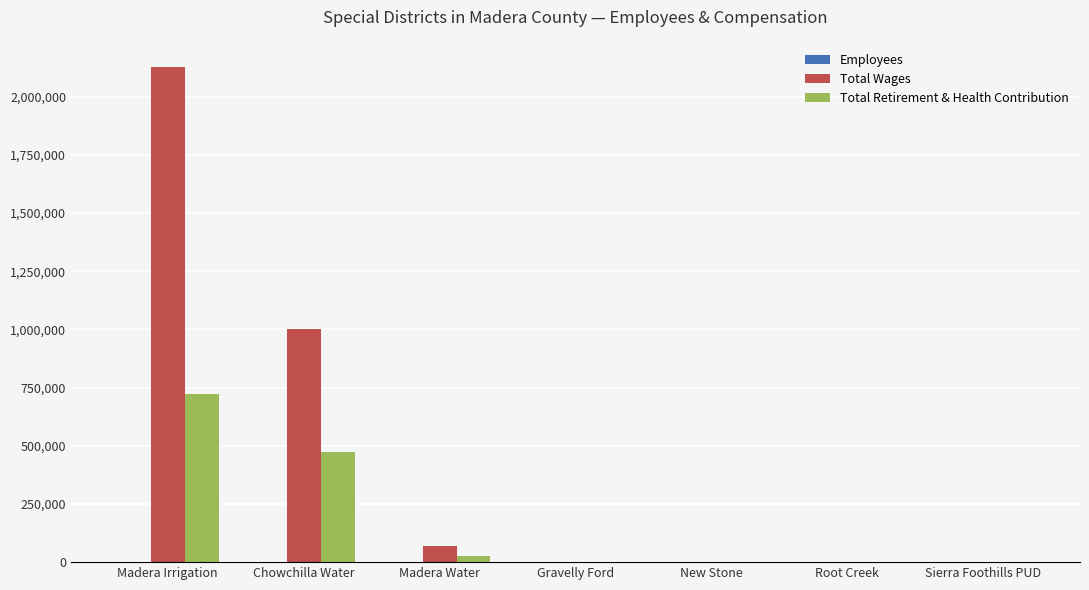

Read the Total Wages value at Gravelly Ford, to the nearest 50.

1850